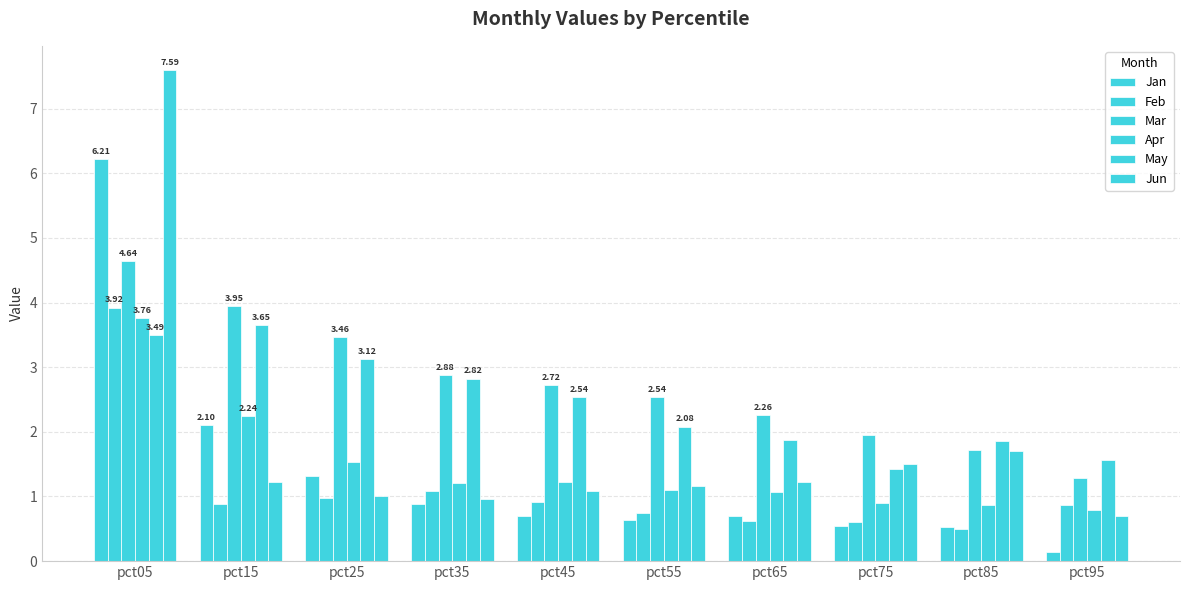

At how many categories does at least one series exceed 2?

7